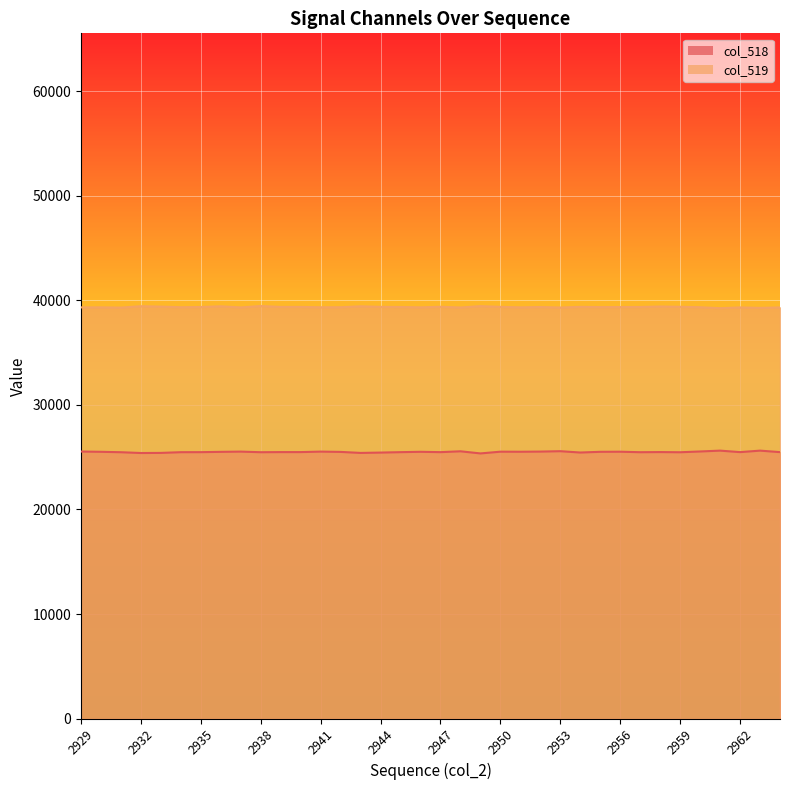

What is the highest value of the col_519 line series?

39455